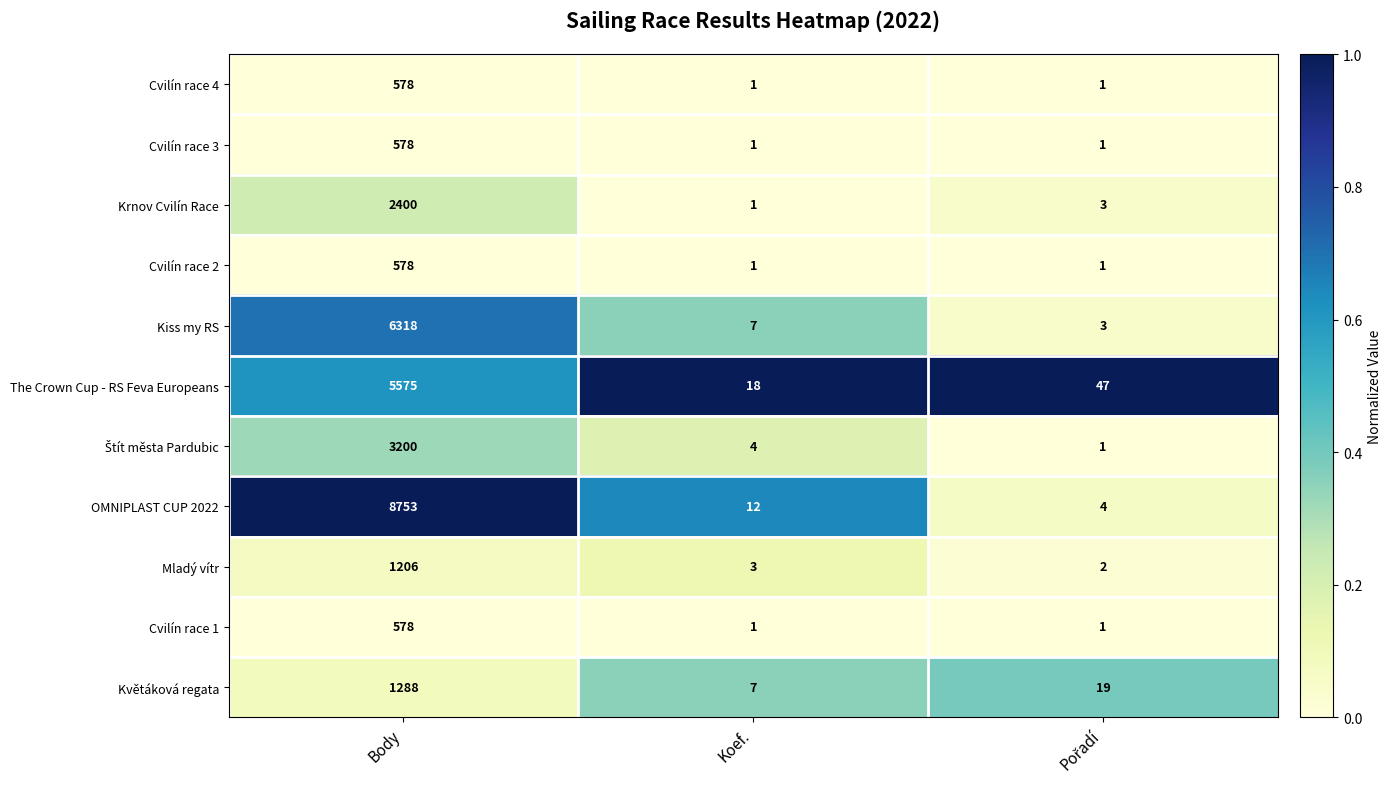

At which label does The Crown Cup - RS Feva Europeans first exceed 47?

Body